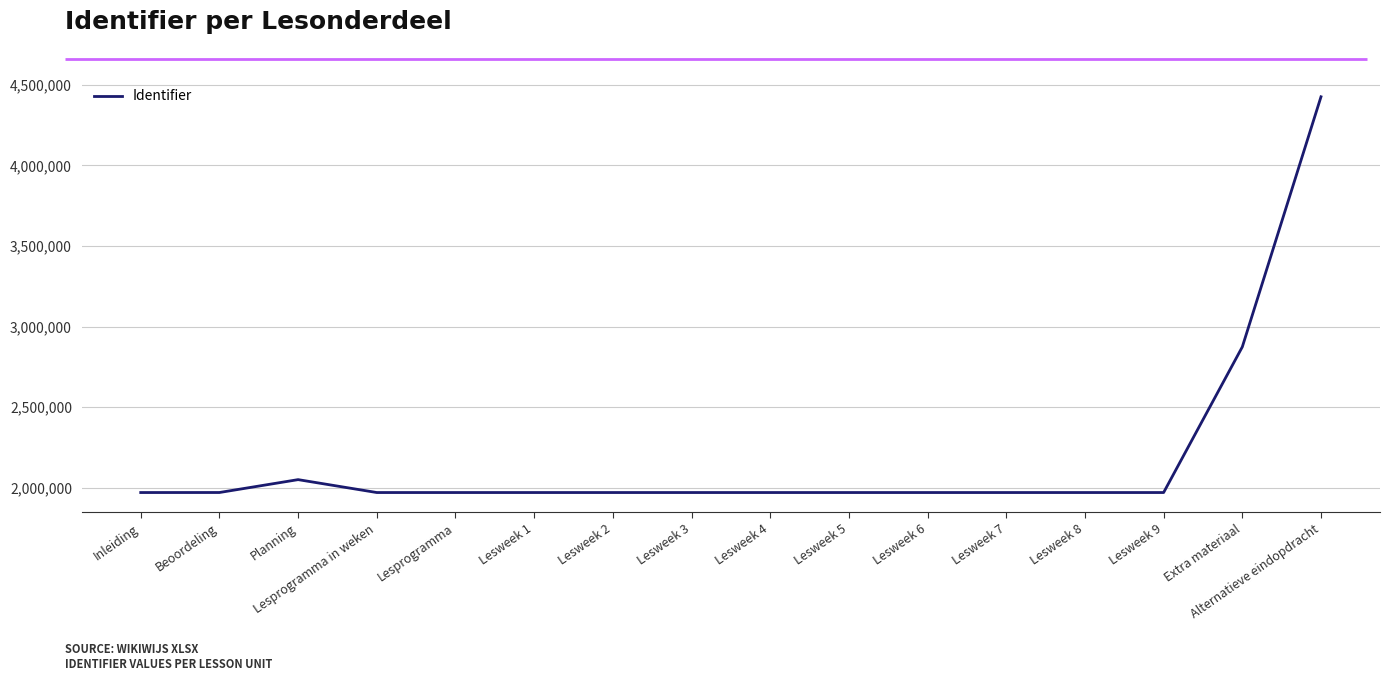

What is the sum of the values at Lesweek 9 and Lesweek 7?

3939680